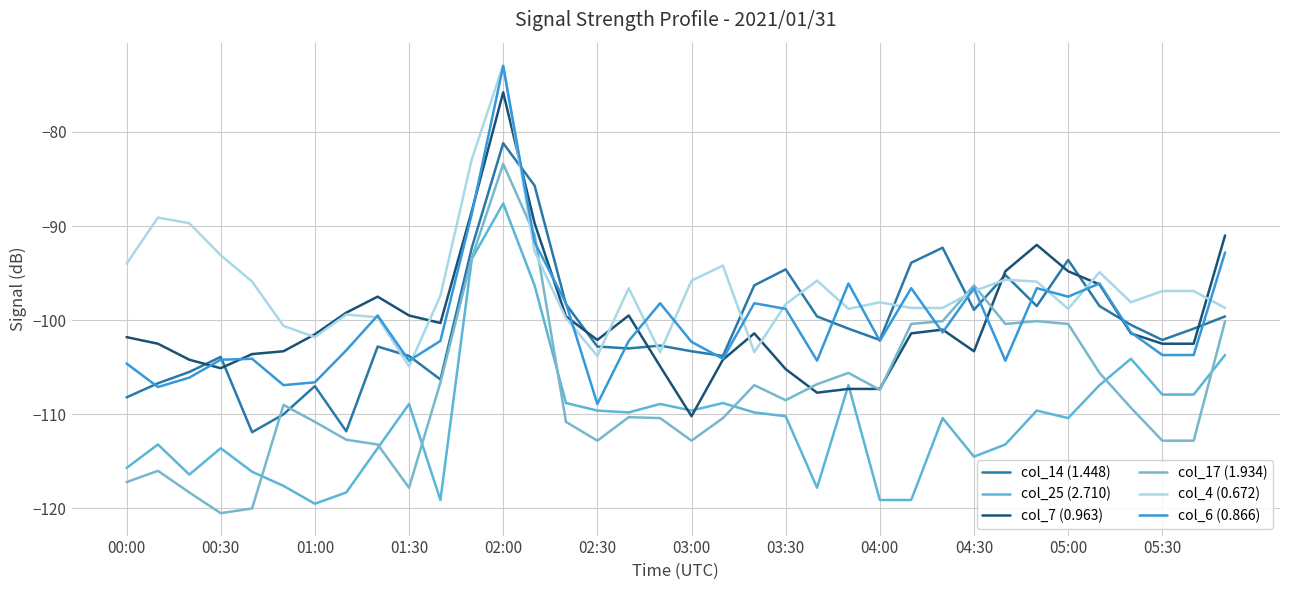

True or false: col_7 (0.963) and col_25 (2.710) intersect in this chart.

True